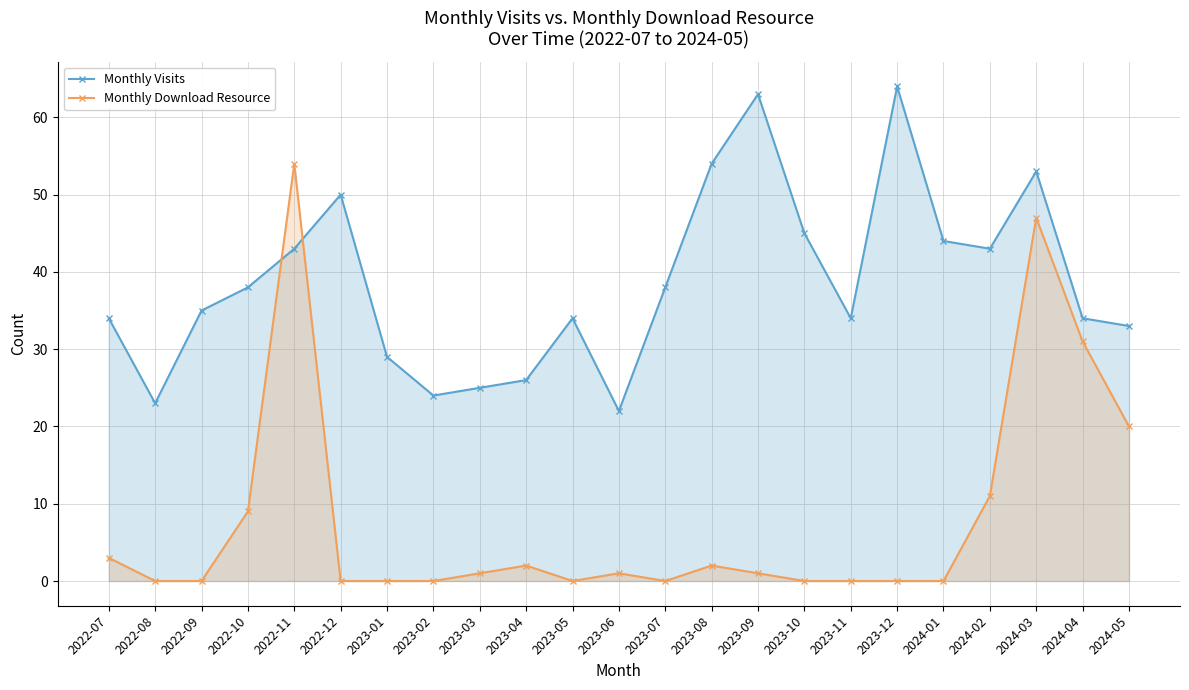

What is the difference between the second highest and minimum values in the Monthly Visits series?

41